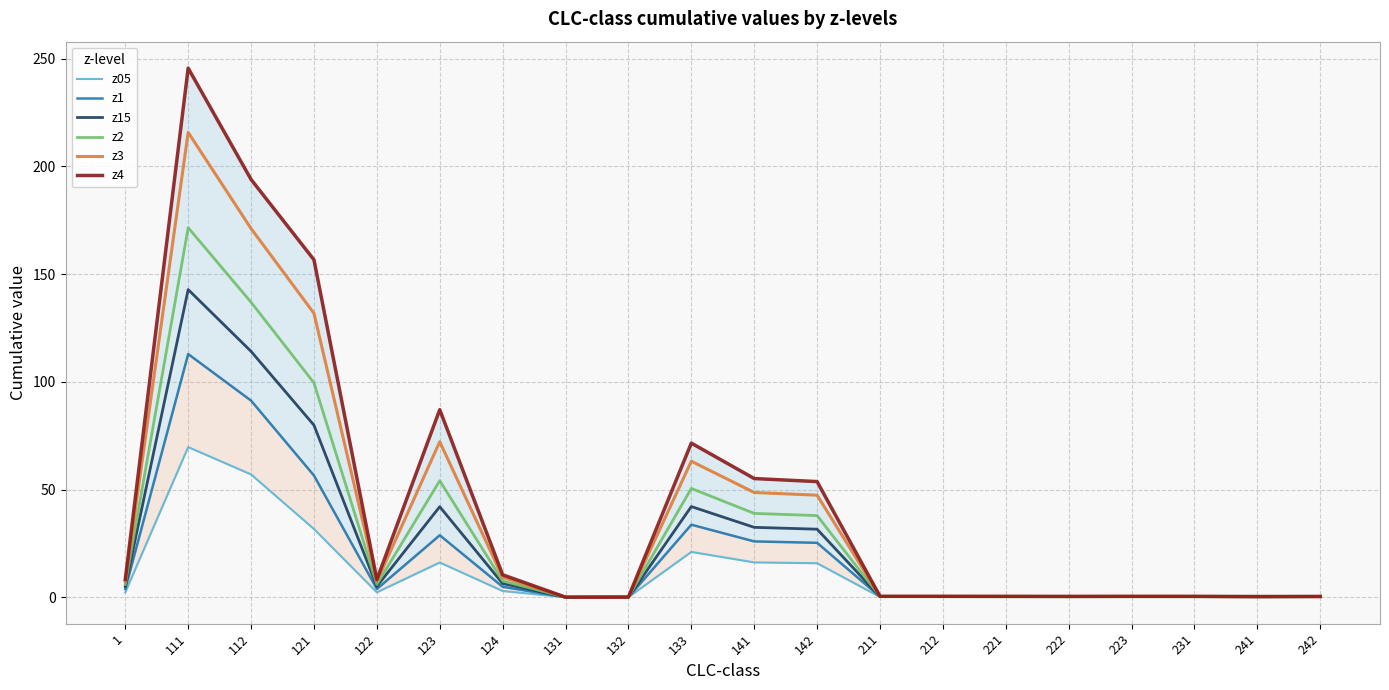

What is the sum of the z15 values at 111 and 142?

174.4